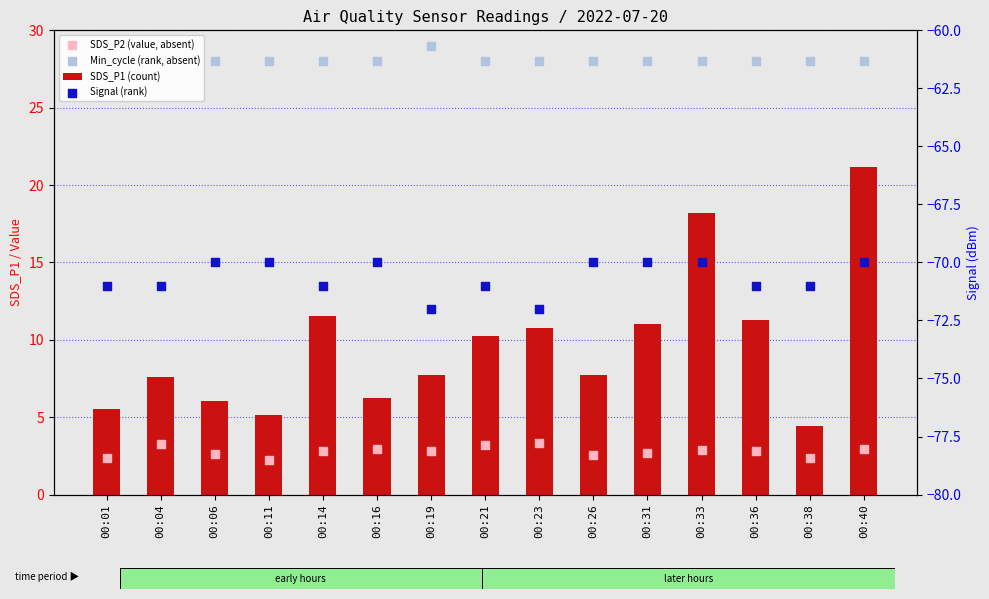

Is the value of SDS_P2 (value, absent) at 00:21 greater than the value of Min_cycle (rank, absent) at 00:40?

No